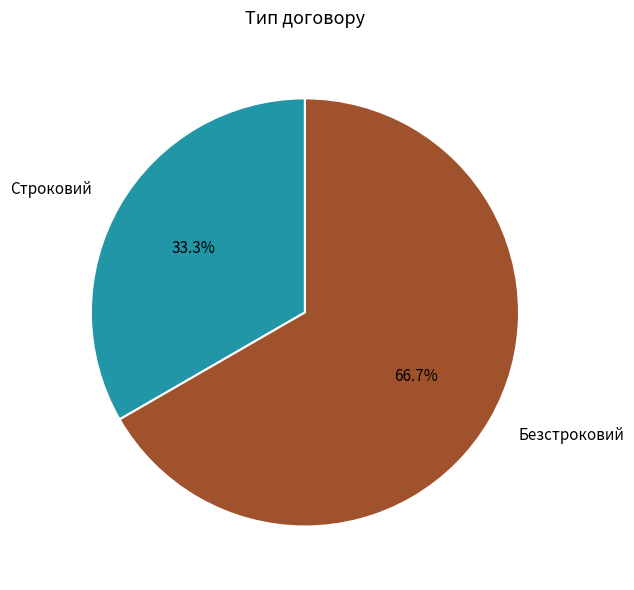

Combined, do Строковий and Безстроковий account for over 50%?

Yes